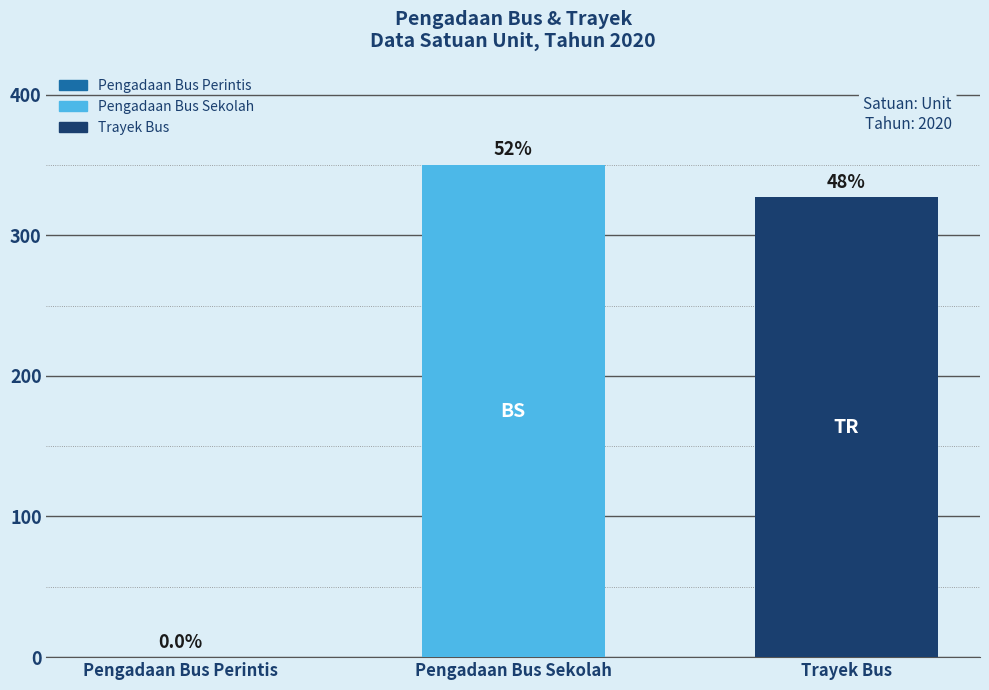

Count the number of values greater than 327.

1